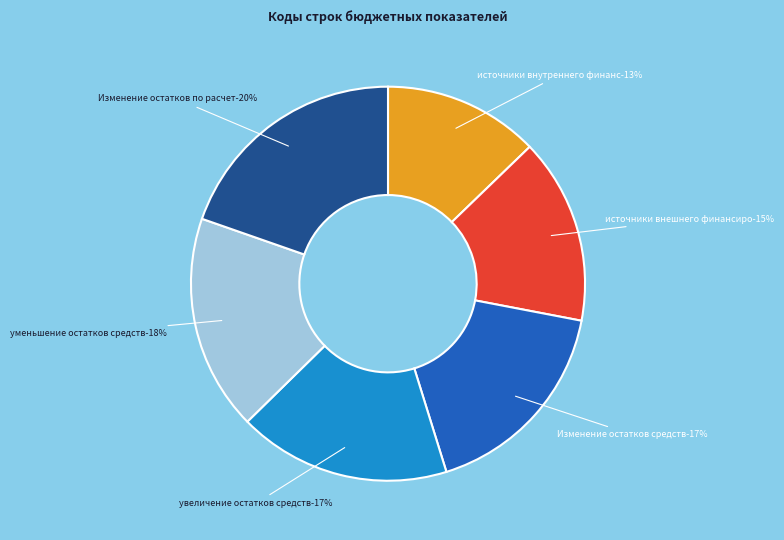

What is the largest slice in the pie chart?

Изменение остатков по расчетам